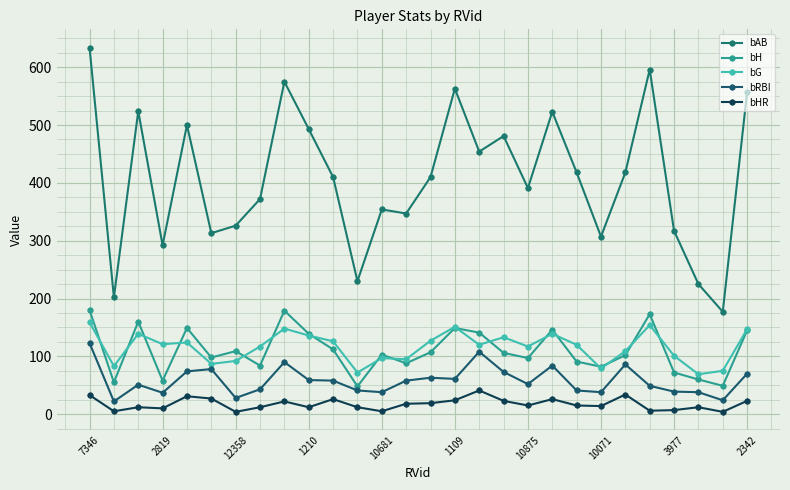

True or false: bG and bAB cross at least once.

False